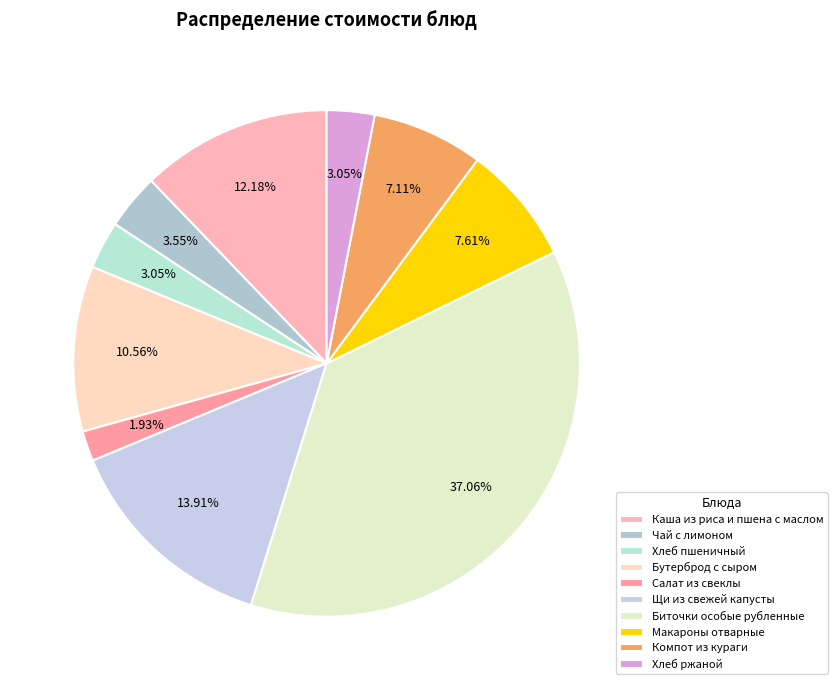

How many segments does this pie chart have?

10